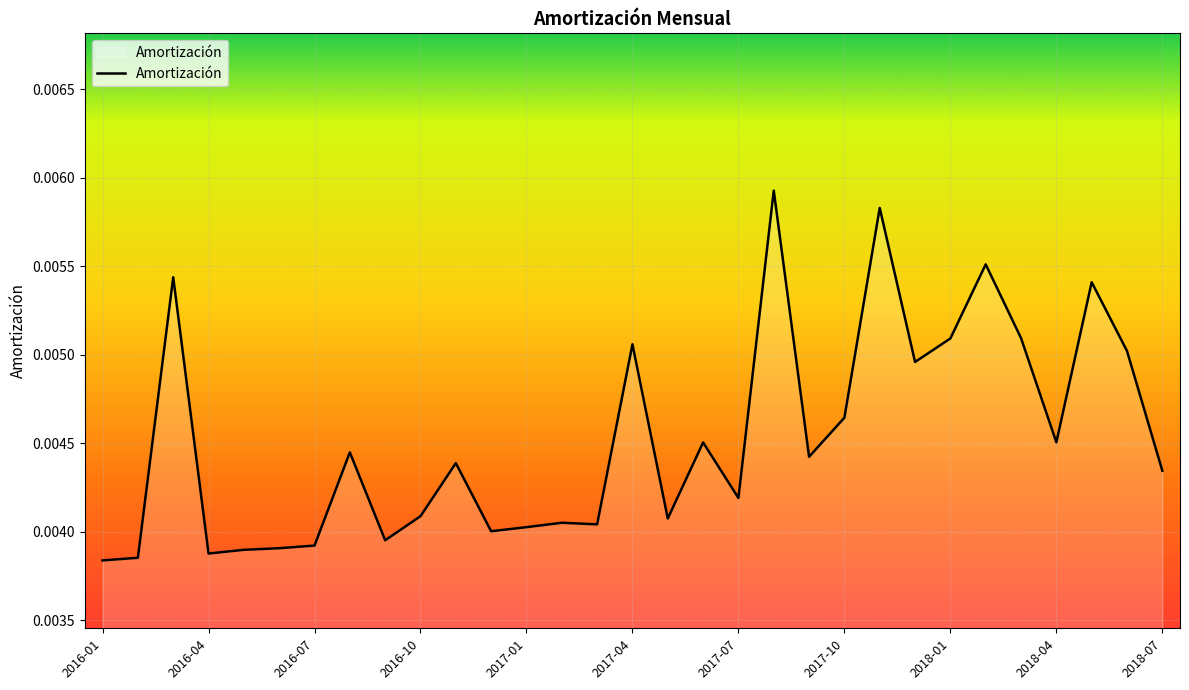

How many lines are shown in the chart?

1